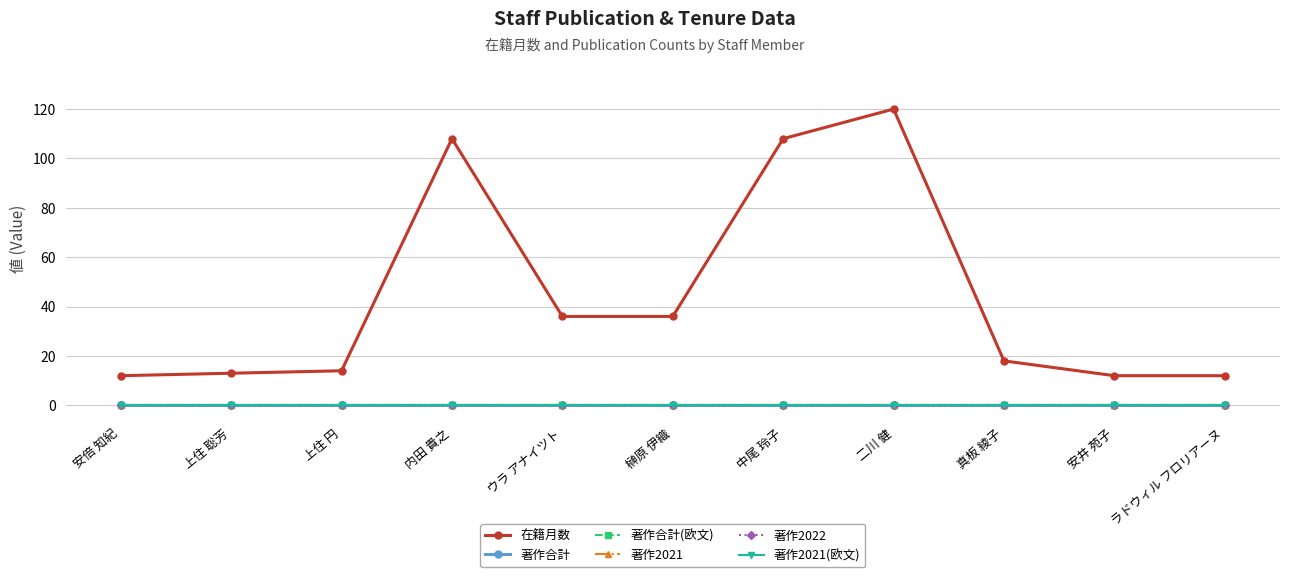

What is the label of the 9th point from the right?

上住 円